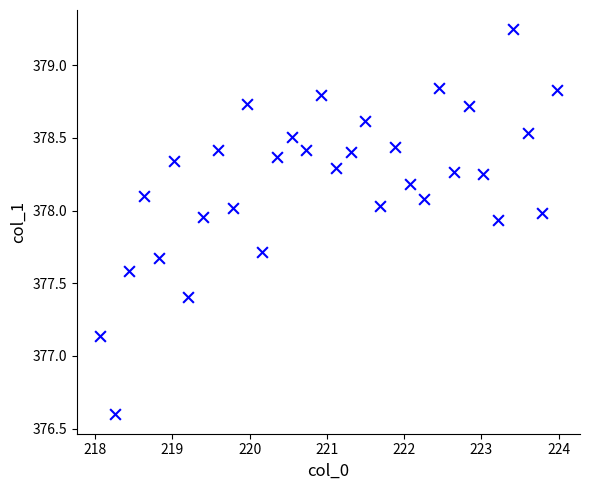

What is the range of Y values (max minus min)?

2.7